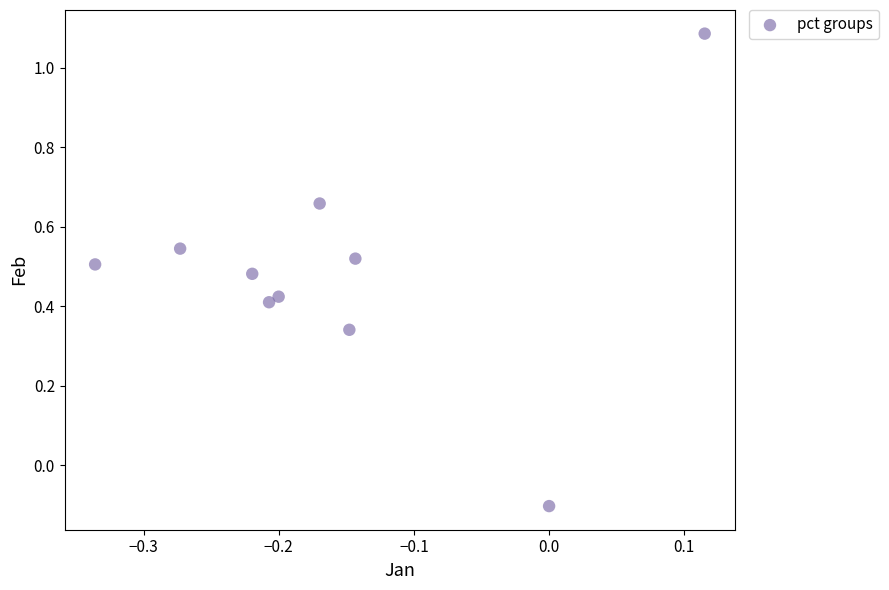

What is the range of Y values (max minus min)?

1.2